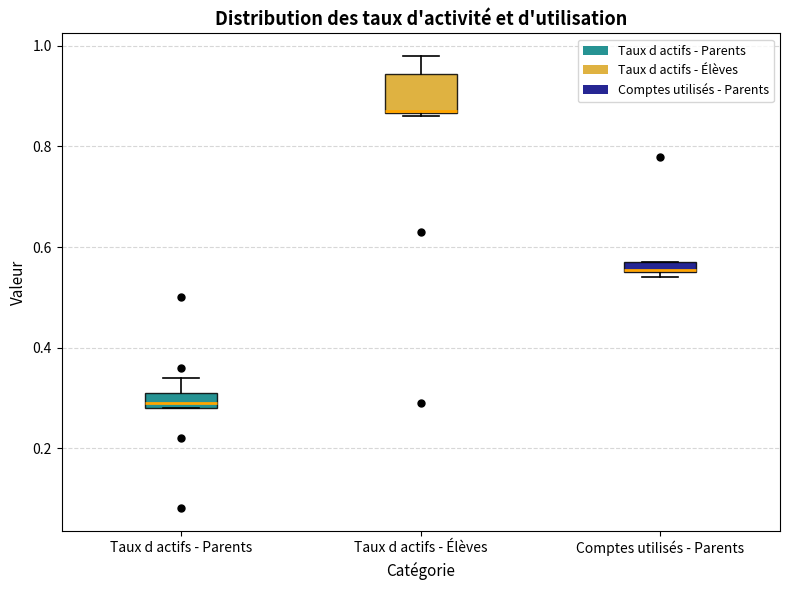

Where does the median line of the box for Taux d actifs - Parents sit on the y-axis? The values are not printed on the chart, so give them approximately, as read against the axis.

0.30